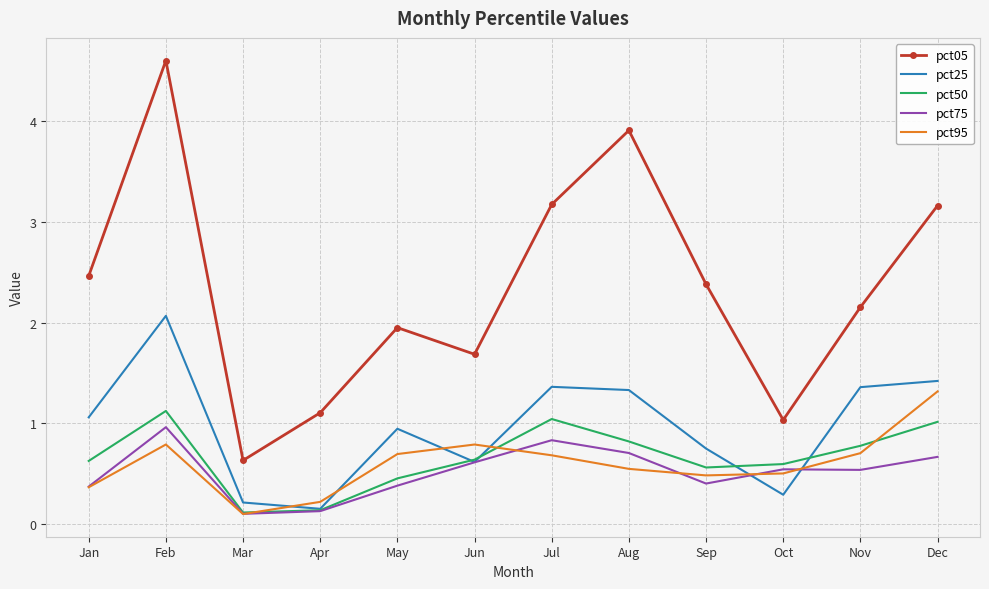

True or false: pct50 and pct05 cross at least once.

False